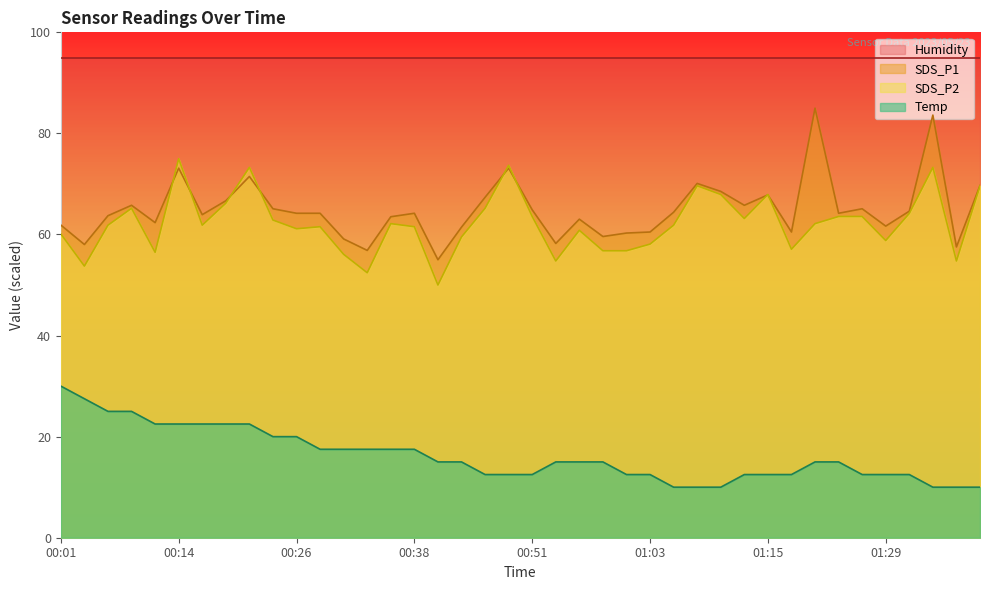

How many lines are shown in the chart?

4